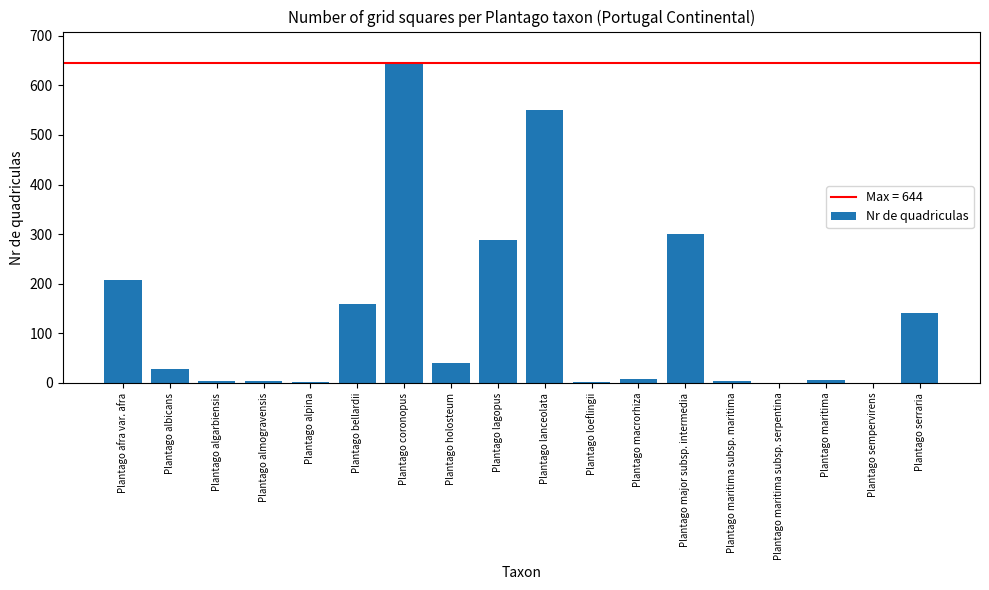

Does the chart contain stacked bars?

No